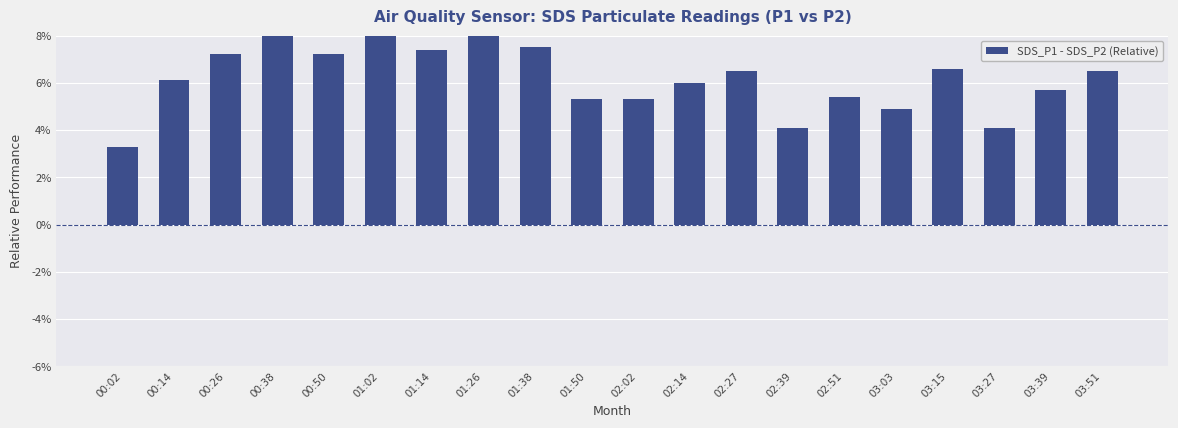

Reading right to left, list all the values displayed in this chart.

6.5	5.7	4.1	6.6	4.9	5.4	4.1	6.5	6.0	5.3	5.3	7.5	8.9	7.4	9.1	7.2	8.6	7.2	6.1	3.3